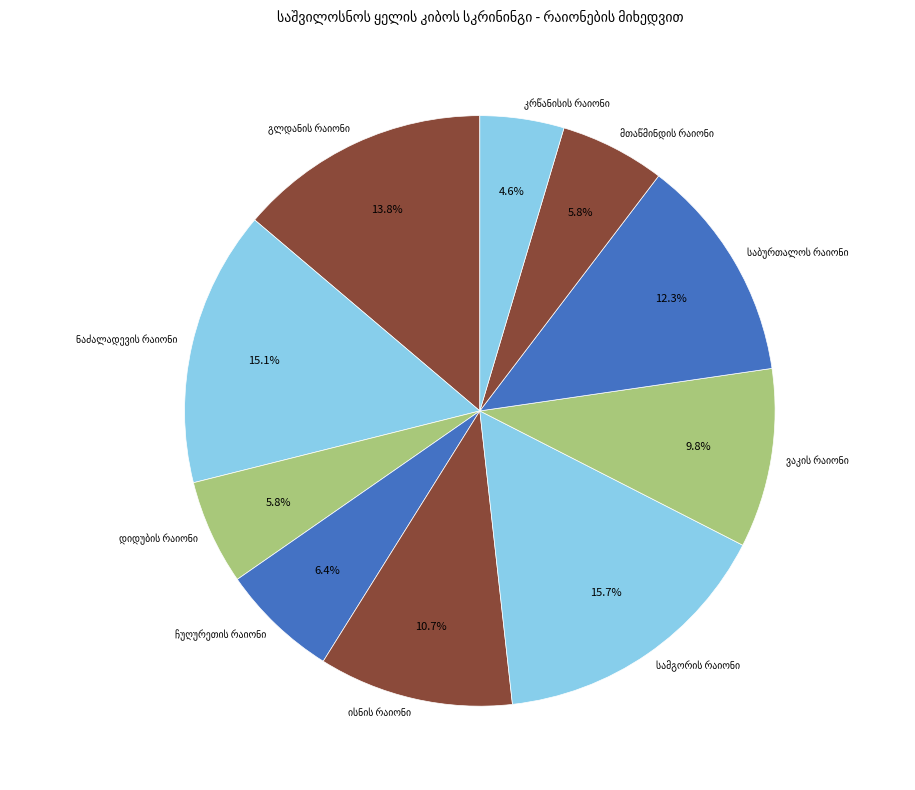

Does any single category account for the majority?

No